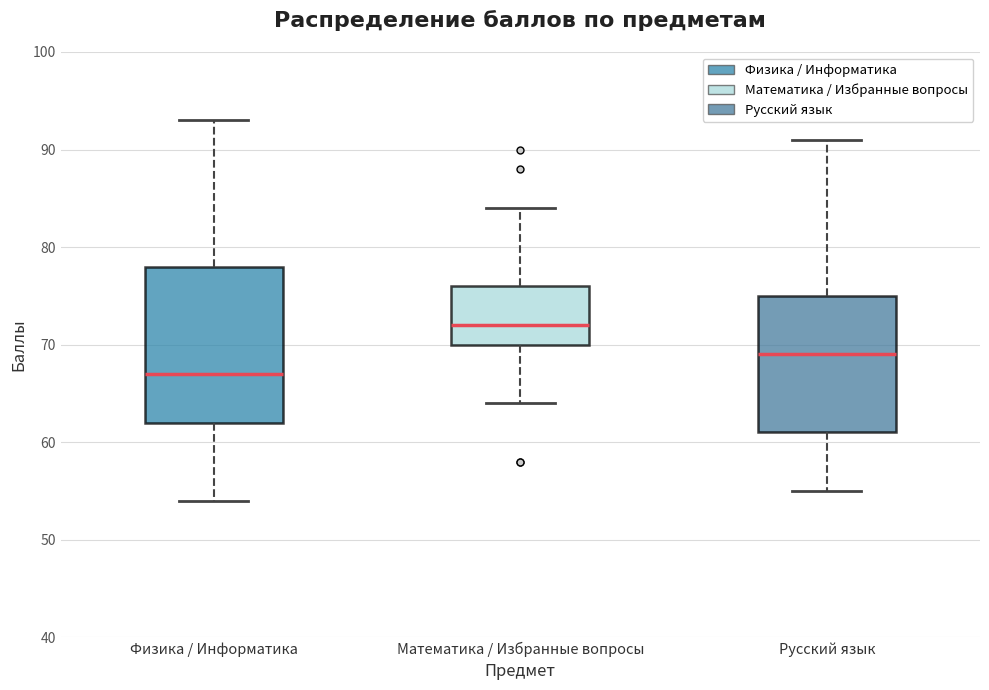

Which box's median line is the highest?

Математика / Избранные вопросы